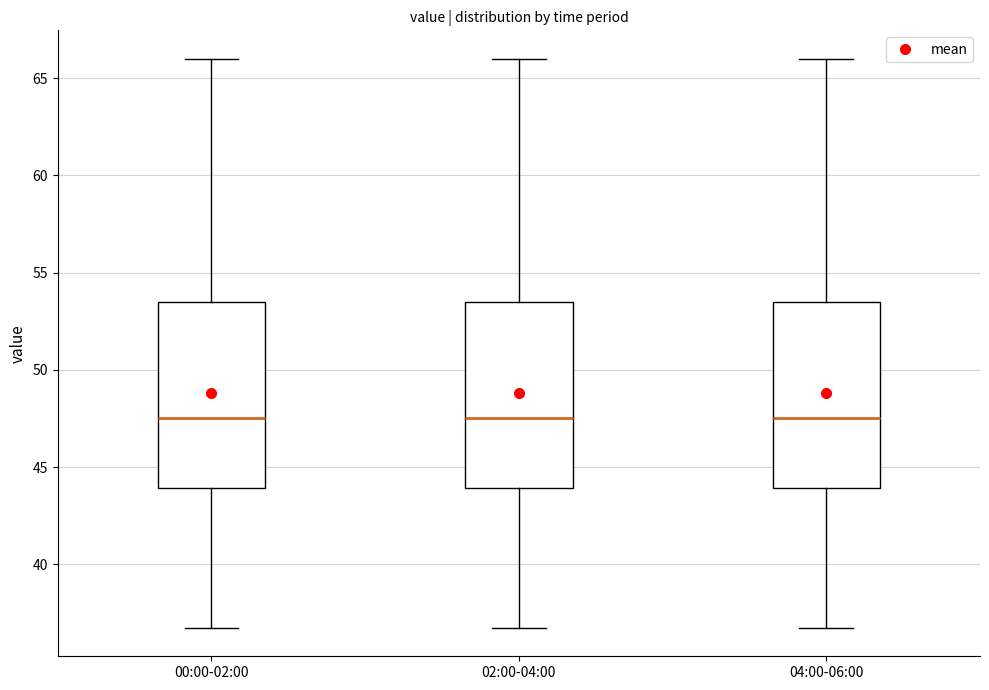

Reading left to right, transcribe this box plot: for each box, give where its median line is, the range the box spans, and where its two whiskers end, as read against the y-axis. The values are not printed on the chart, so give them approximately, as read against the axis.

00:00-02:00: median 47.5, box 44.0 to 53.5, whiskers 36.5 to 66.0
02:00-04:00: median 47.5, box 44.0 to 53.5, whiskers 36.5 to 66.0
04:00-06:00: median 47.5, box 44.0 to 53.5, whiskers 36.5 to 66.0